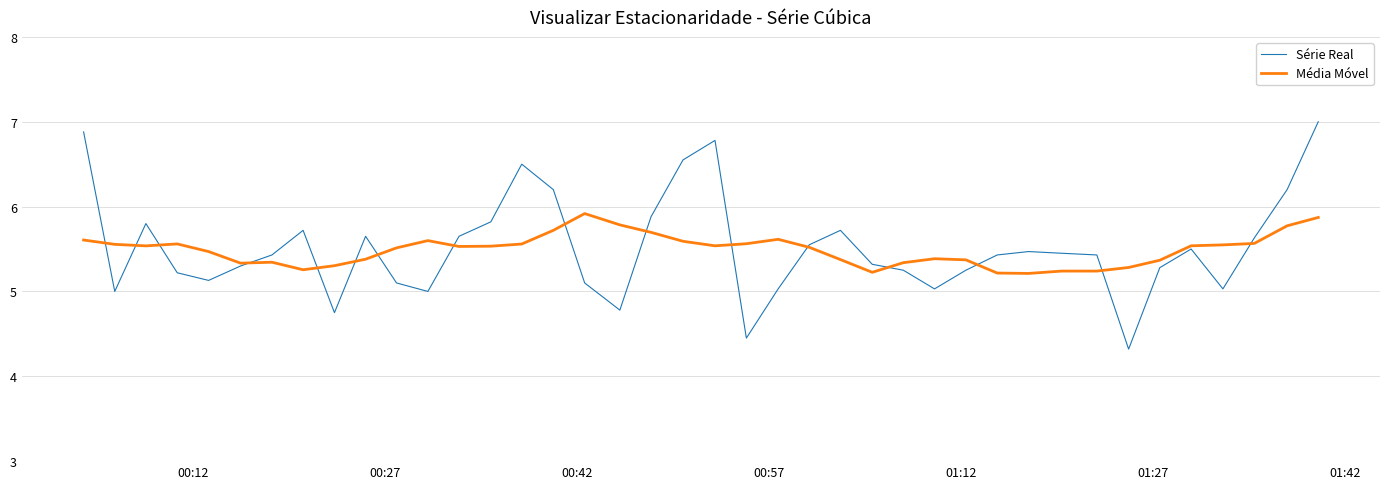

Rank the series by their maximum value, from lowest to highest.

Média Móvel, Série Real